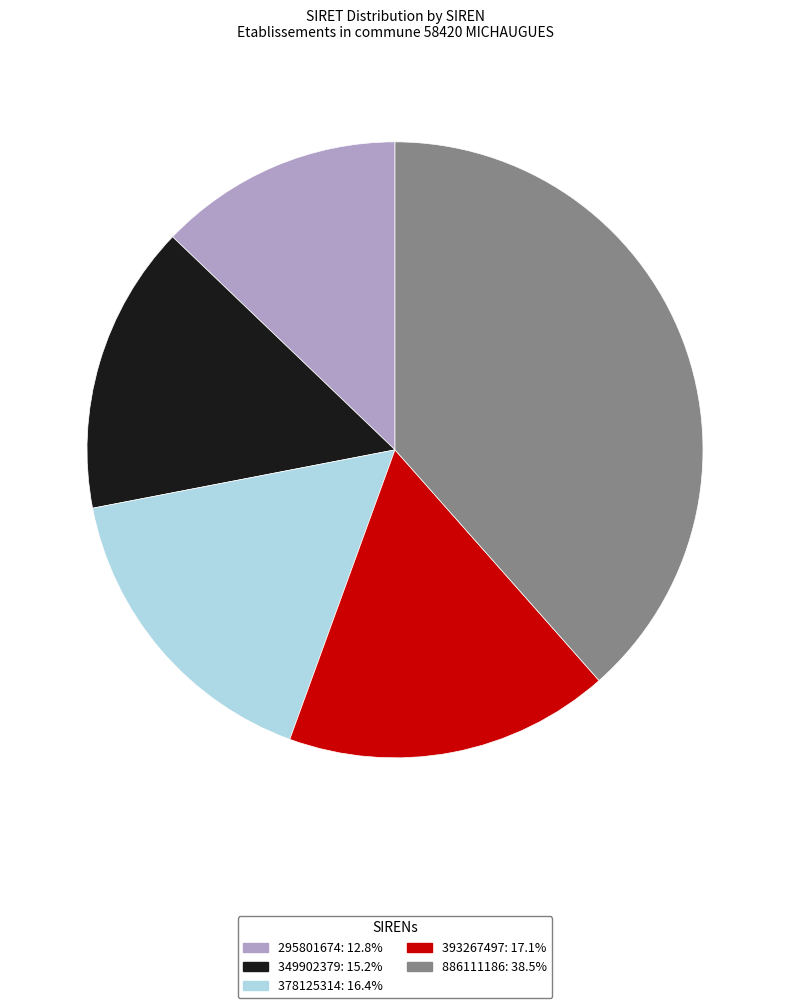

Does 378125314 represent more than half of the total?

No